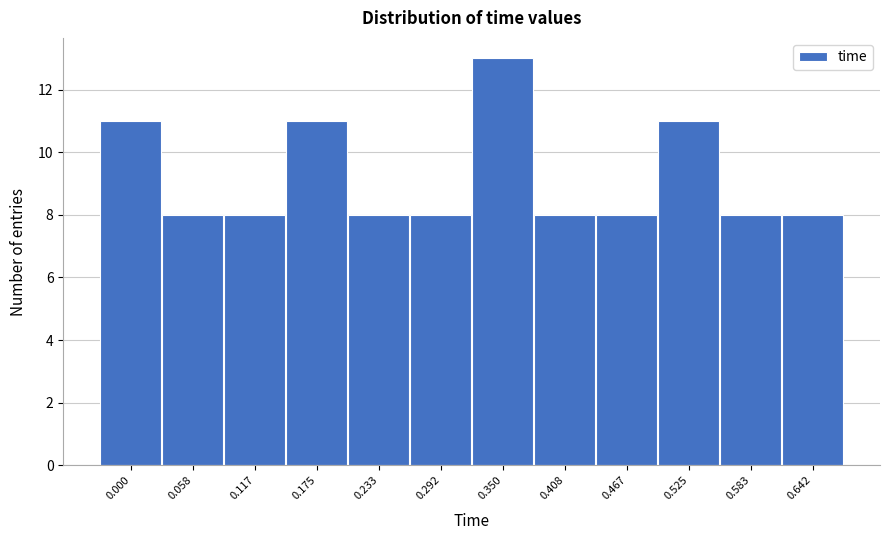

Reading left to right, list all the values displayed in this chart.

0.000=11	0.058=8	0.117=8	0.175=11	0.233=8	0.292=8	0.350=13	0.408=8	0.467=8	0.525=11	0.583=8	0.642=8